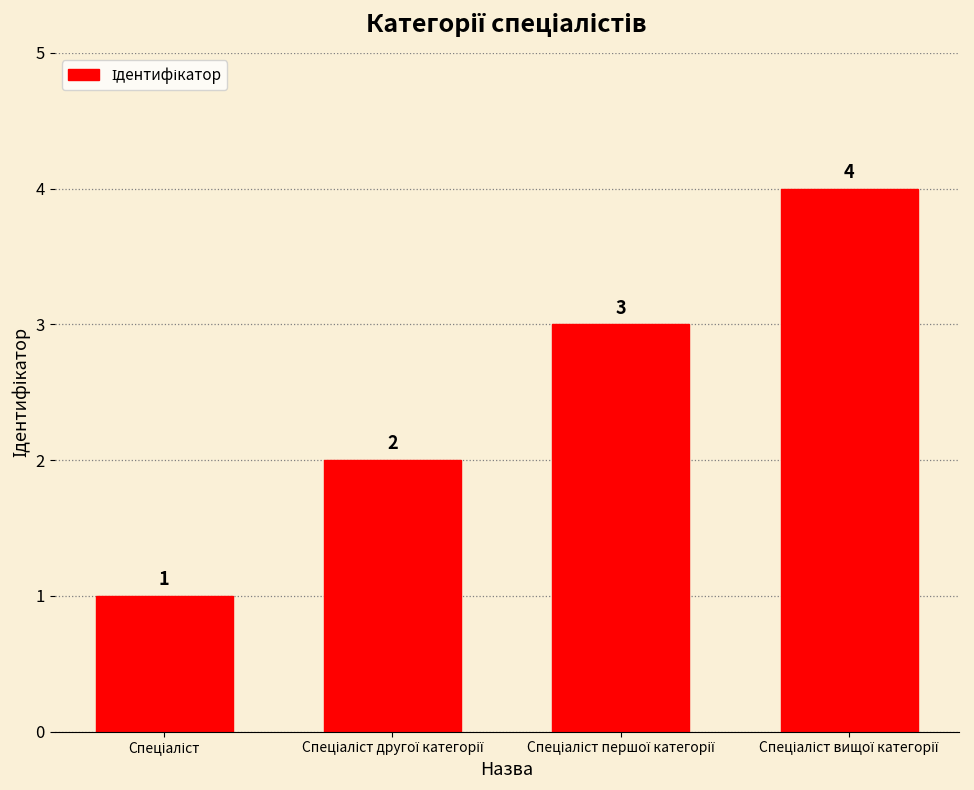

What is the maximum value shown in the chart?

4